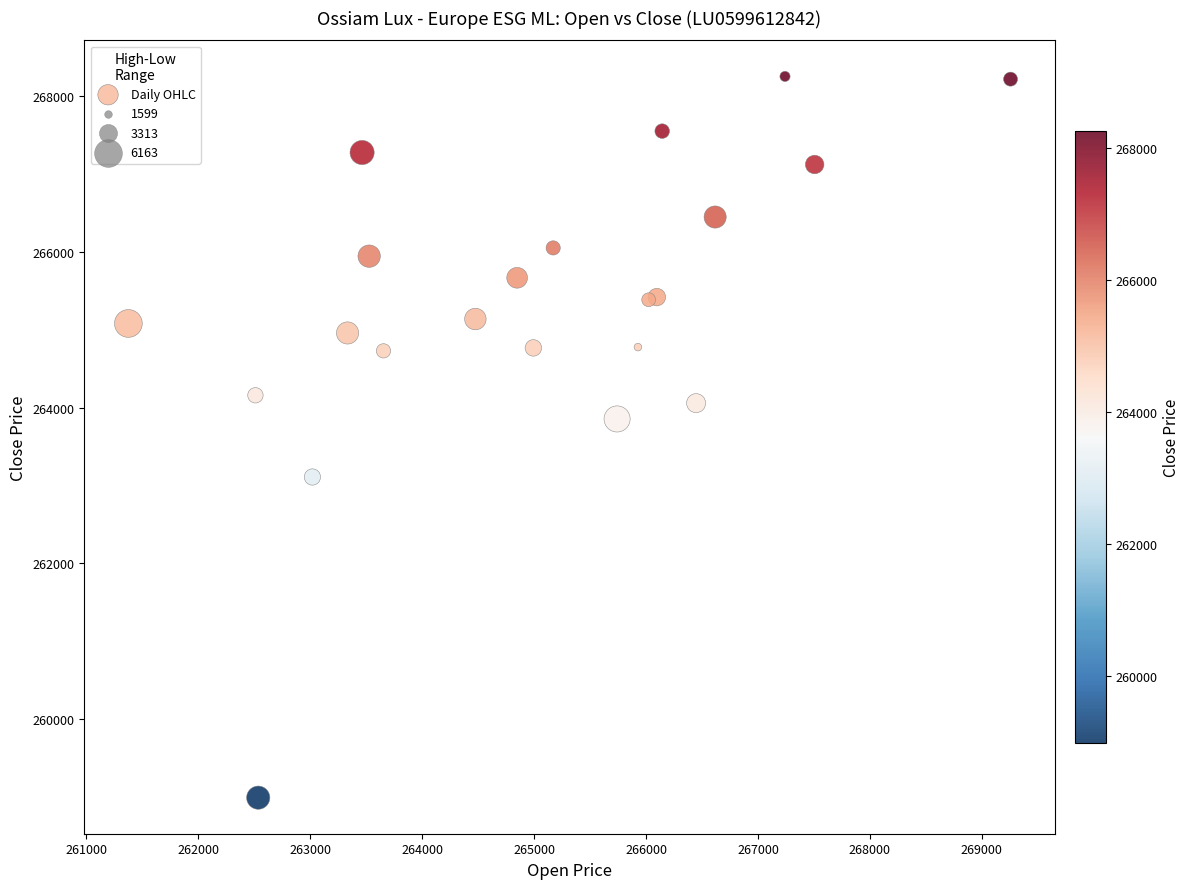

What Y value in the scatter plot is closest to 263621?

263854